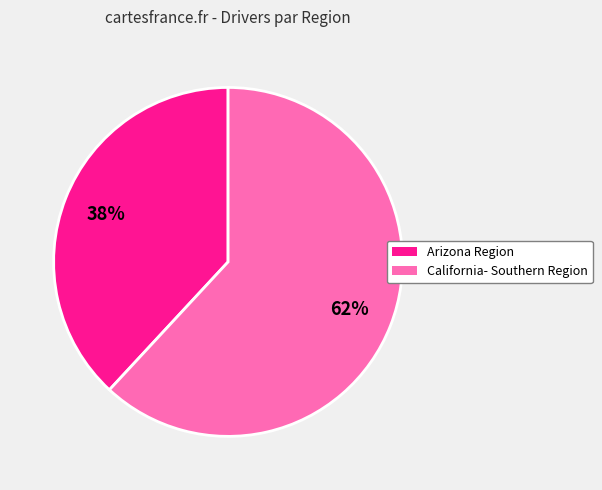

Count the number of slices in the pie.

2